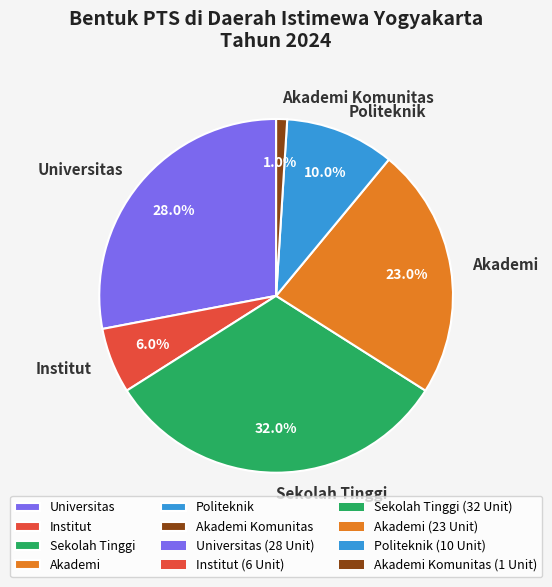

What is the ratio of the value at Akademi Komunitas to the value at Politeknik?

0.1